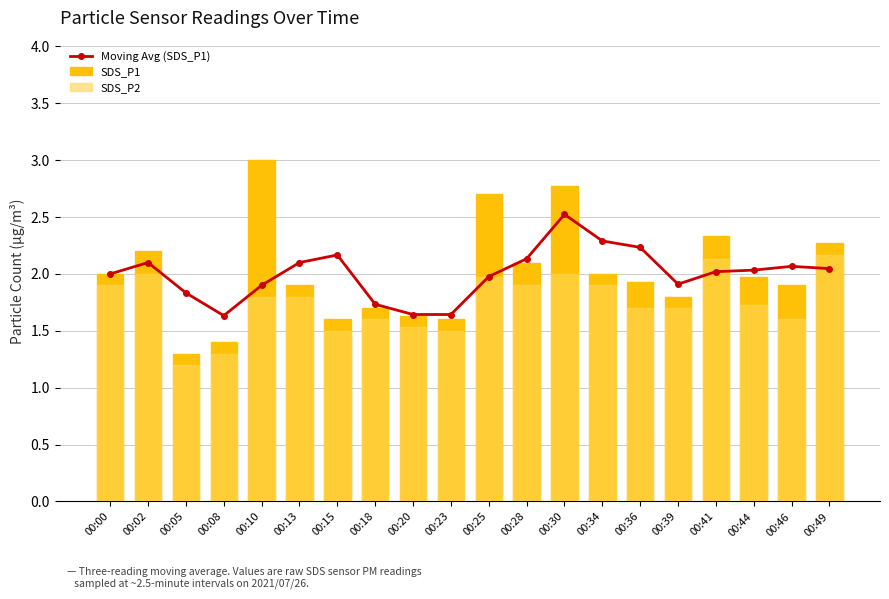

What is the minimum value shown in the chart?

1.2